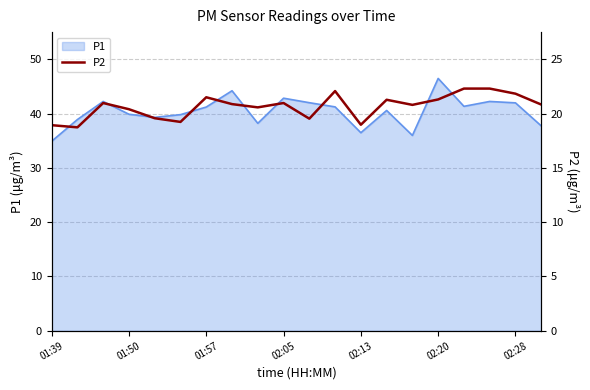

The value of P1 at 02:28 is 42.0. True or false?

True